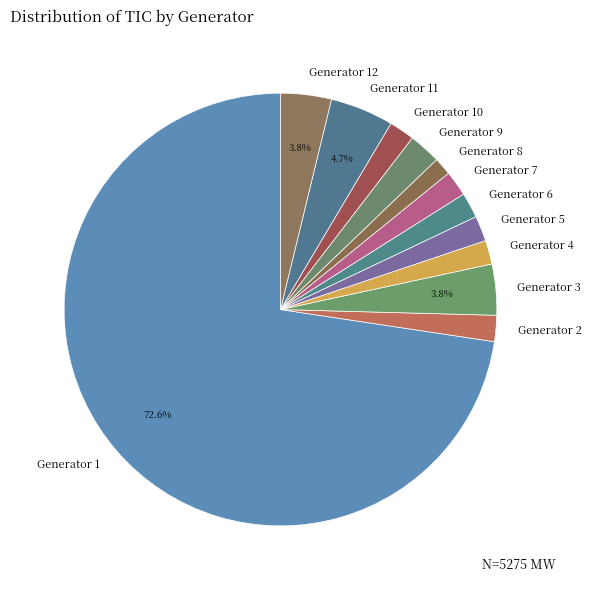

What portion of the pie excludes Generator 12?

96.2%